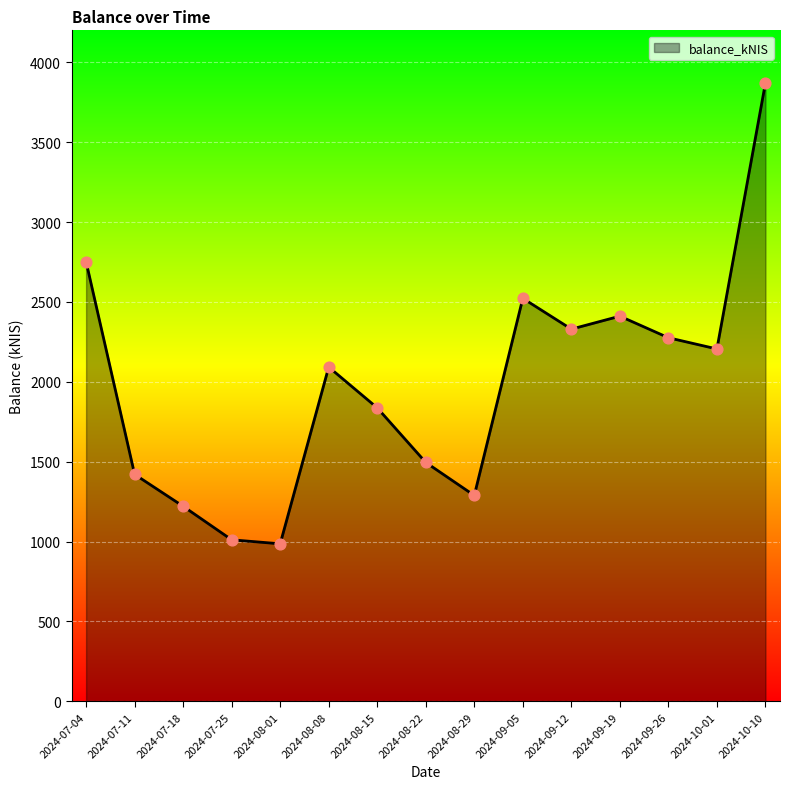

What is the change in value from 2024-07-11 to 2024-09-12?

+909.2